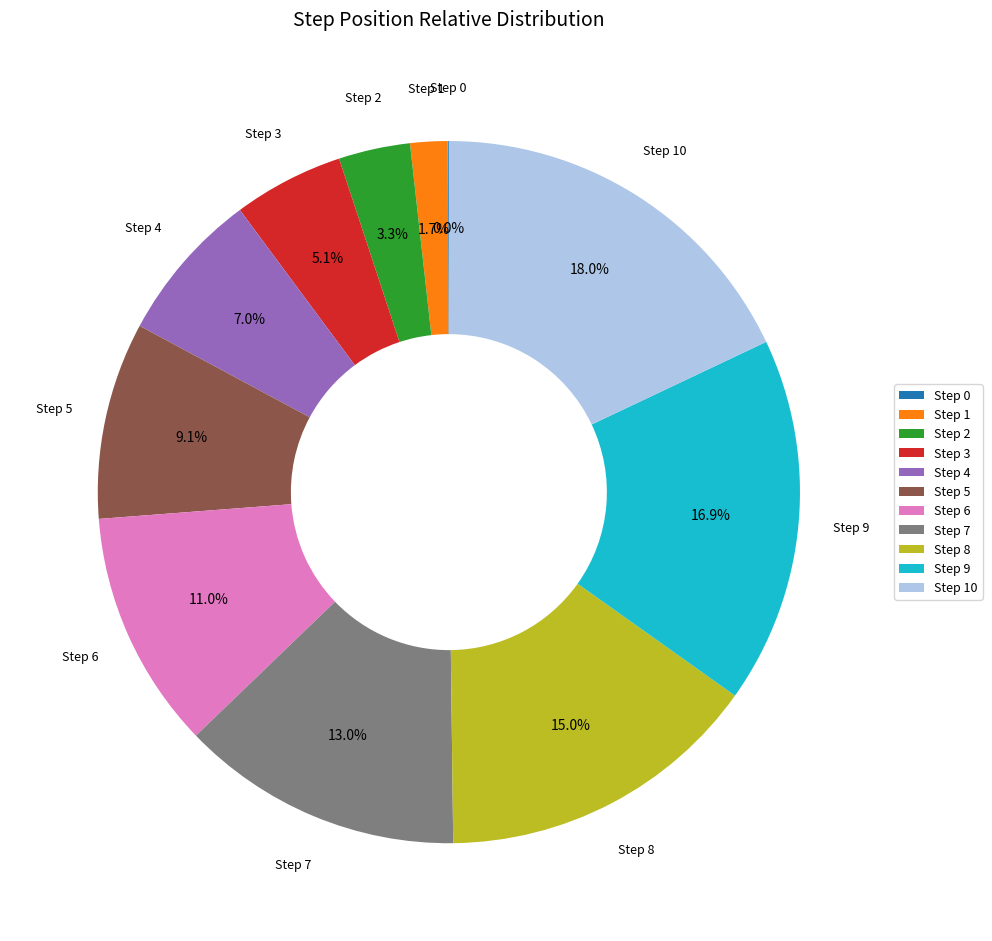

Does Step 4 account for over 50% of the chart?

No